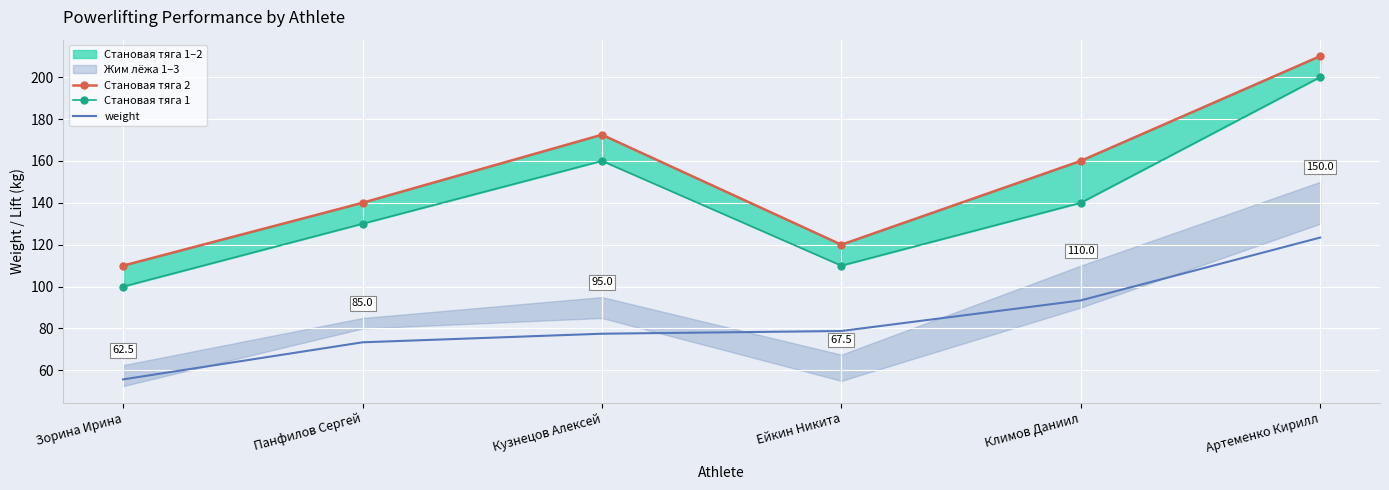

List the series in order of their overall mean, highest first.

Становая тяга 2, Становая тяга 1, weight